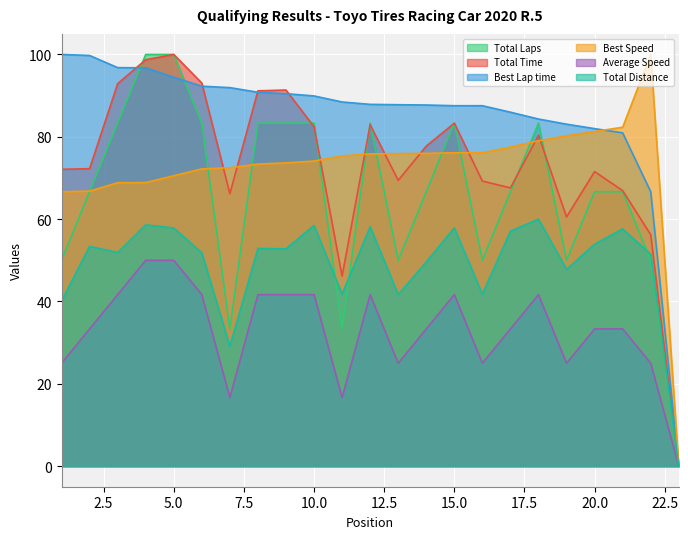

True or false: Total Time and Best Lap time cross at least once.

True